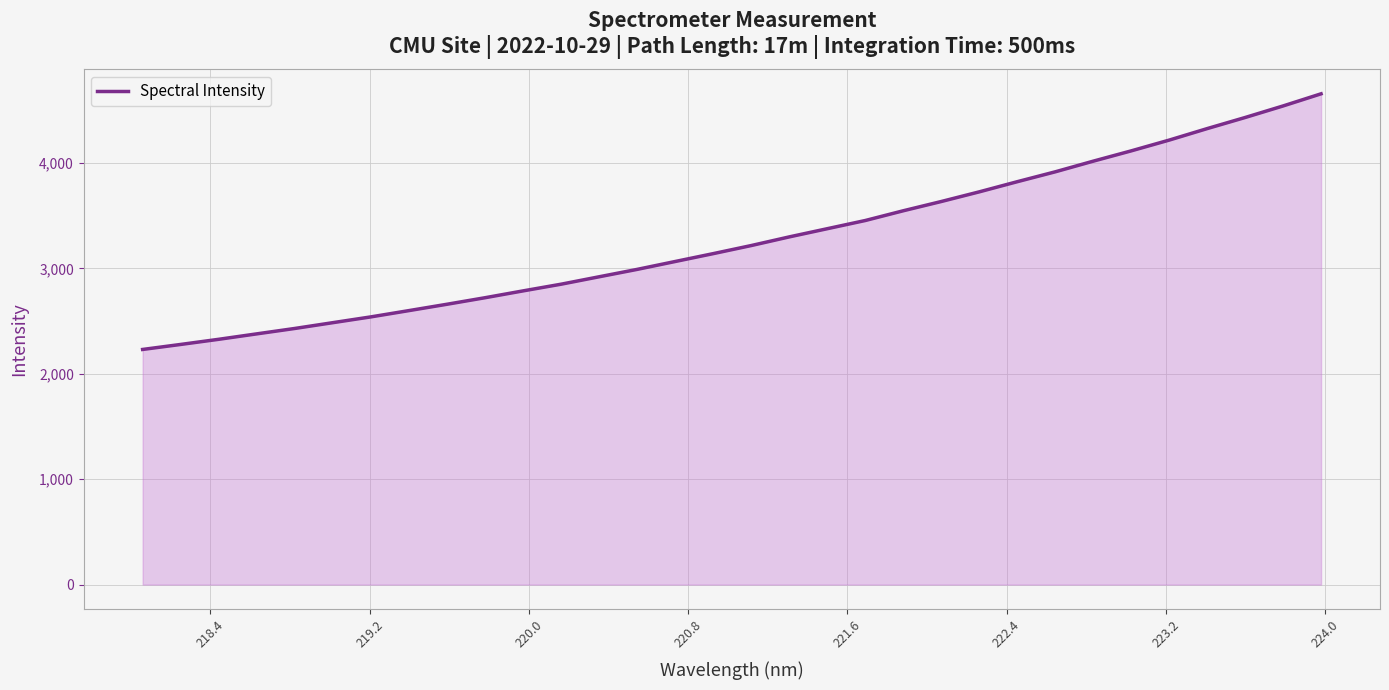

What is the greatest value displayed?

4656.3